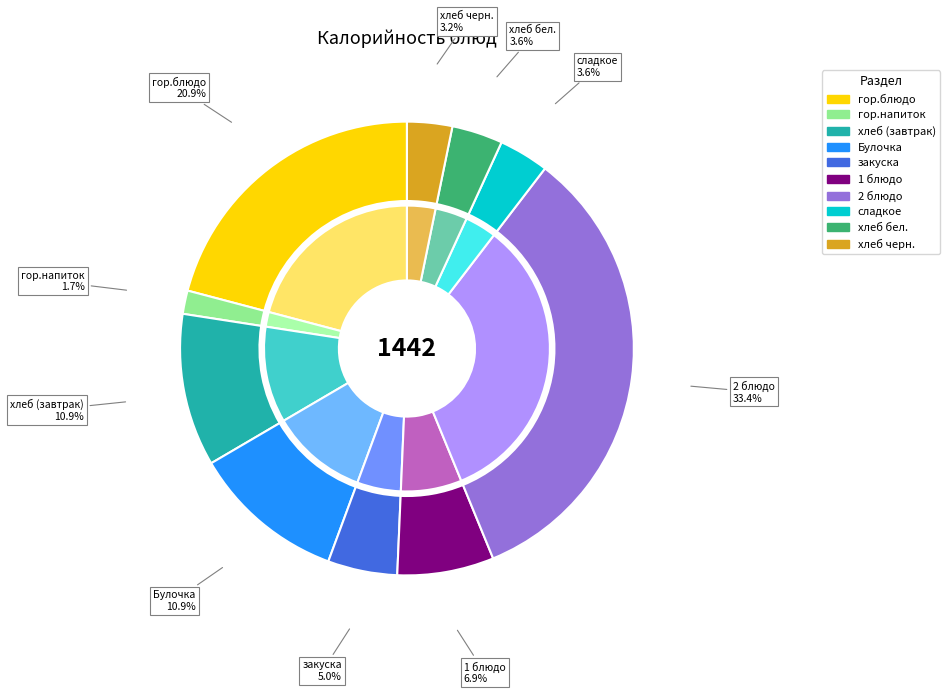

Does закуска account for over 50% of the chart?

No